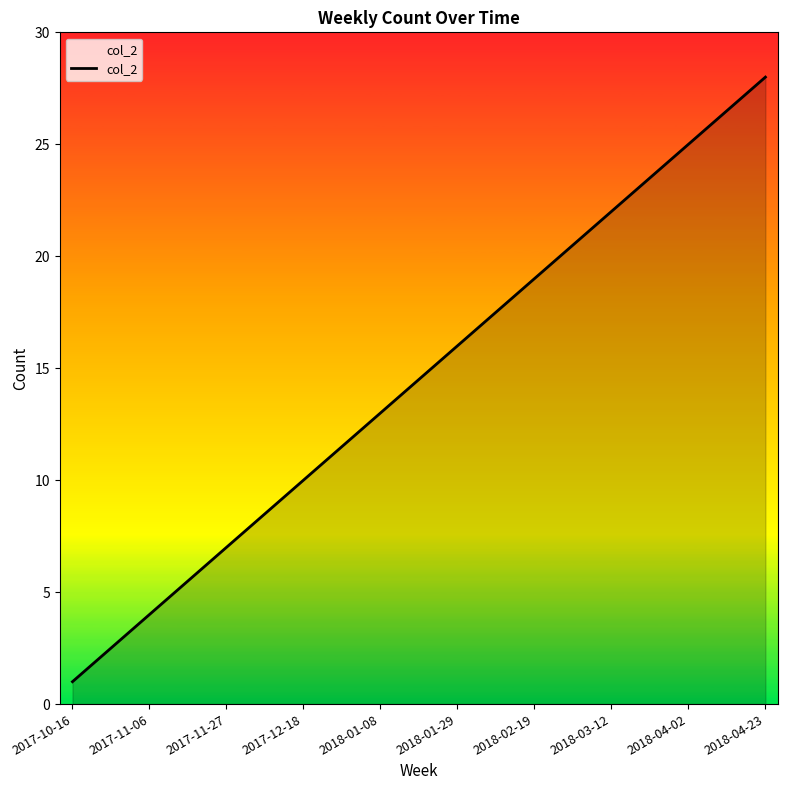

What is the greatest value displayed?

28